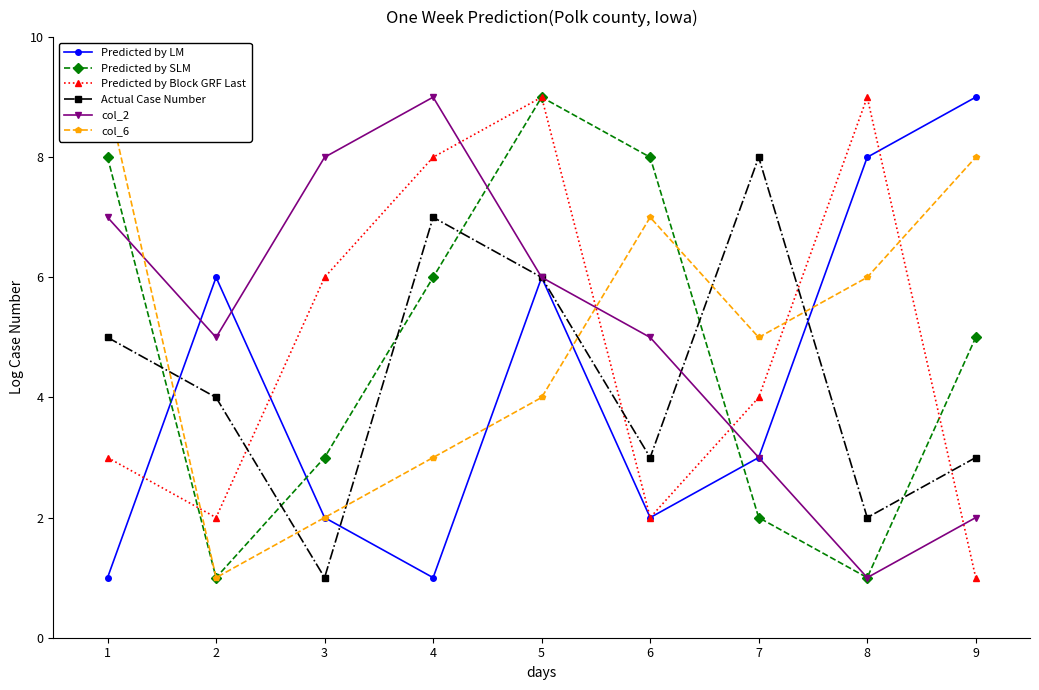

Reading left to right, list all the values displayed in this chart.

Predicted by LM: 1	6	2	1	6	2	3	8	9
Predicted by SLM: 8	1	3	6	9	8	2	1	5
Predicted by Block GRF Last: 3	2	6	8	9	2	4	9	1
Actual Case Number: 5	4	1	7	6	3	8	2	3
col_2: 7	5	8	9	6	5	3	1	2
col_6: 9	1	2	3	4	7	5	6	8